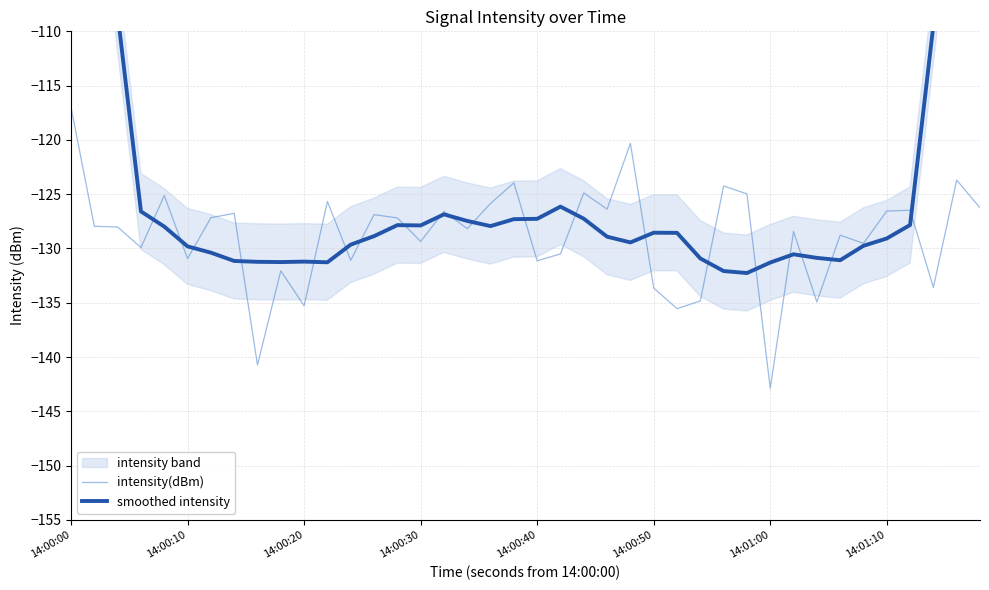

At which label does intensity(dBm) reach its minimum?

14:01:00